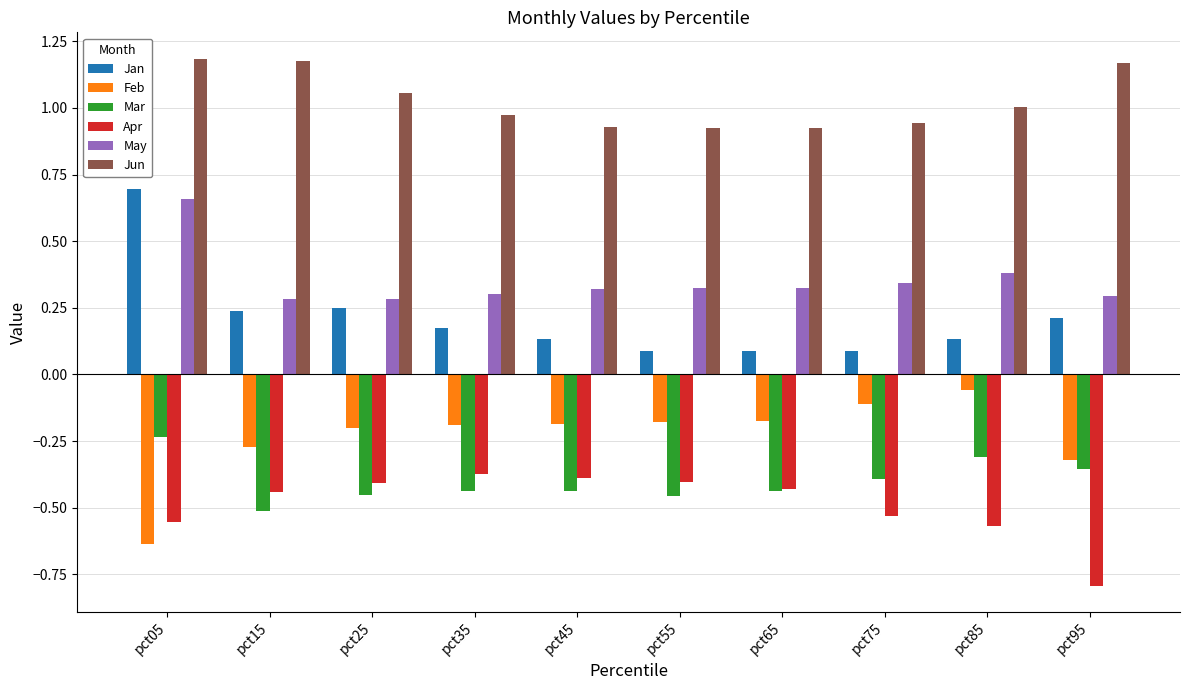

What is the lowest value of the Apr series?

-0.8